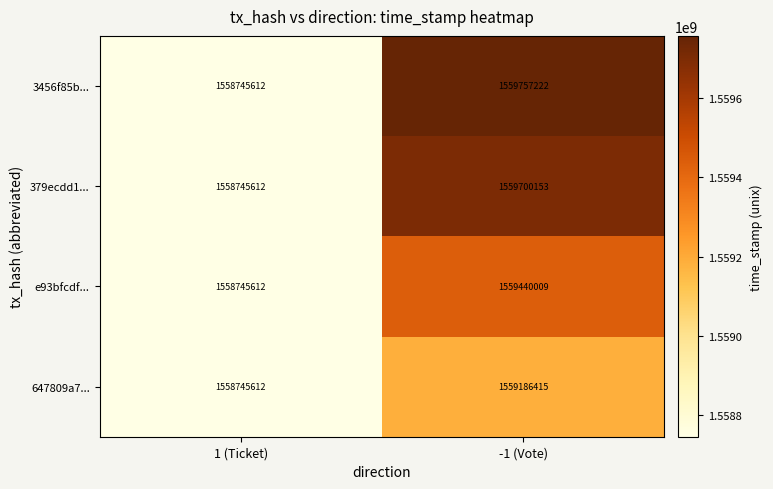

What is the difference between the maximum and minimum values in the e93bfcdf... series?

694397